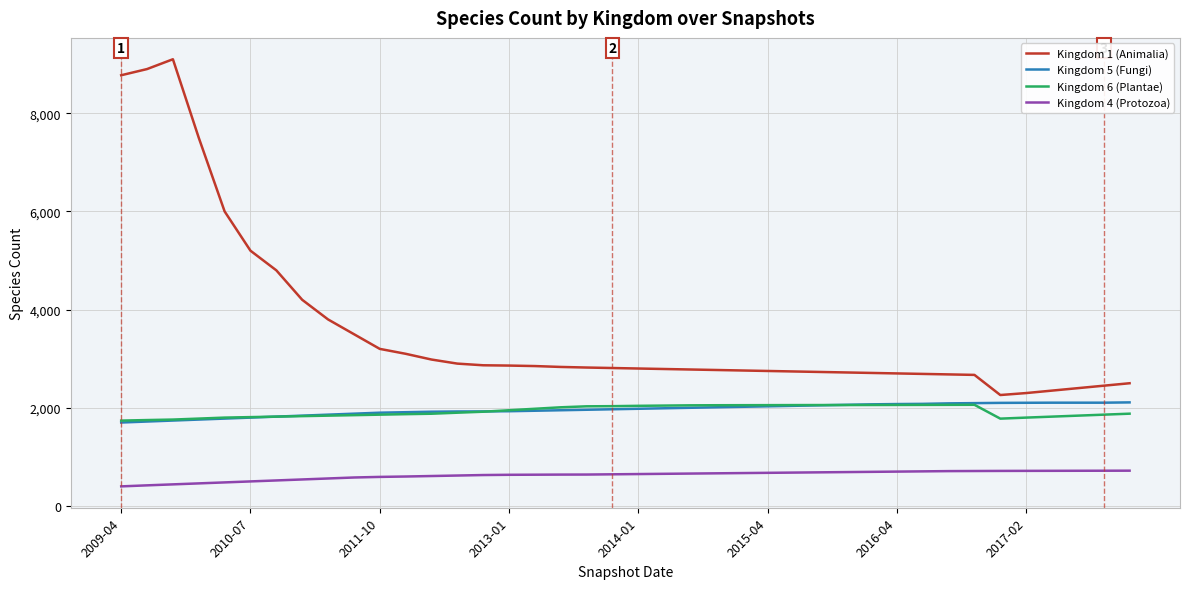

What is the highest value of the Kingdom 4 (Protozoa) series?

719